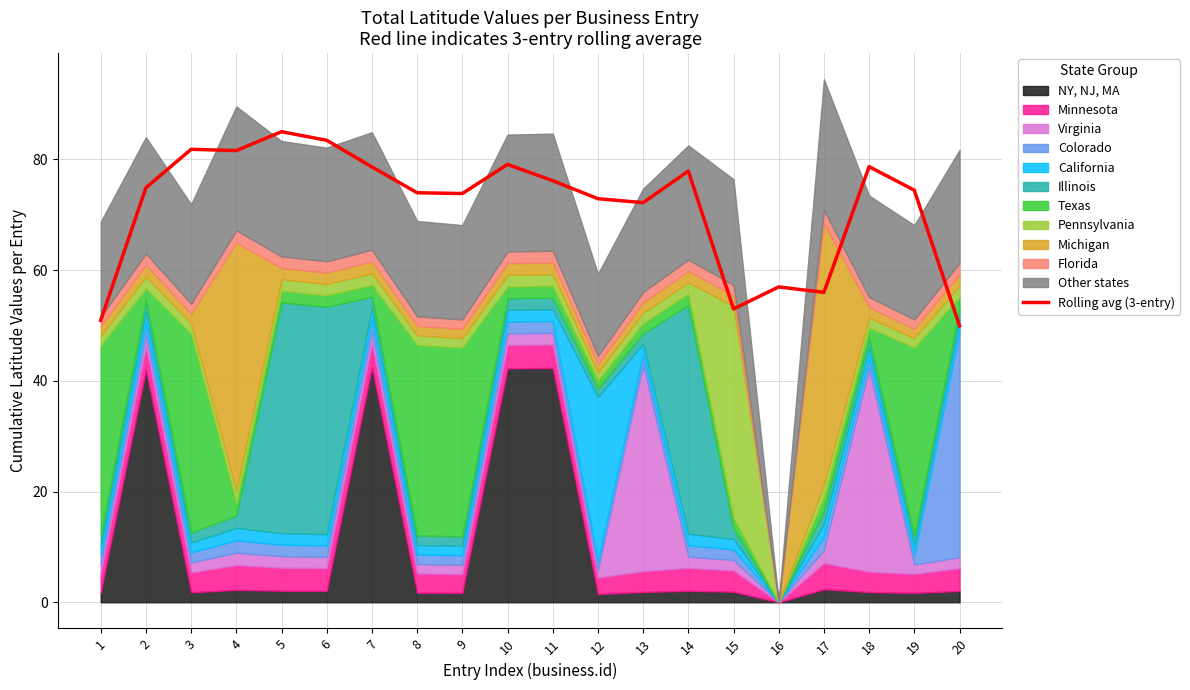

List the labels in order of value, smallest first.

20, 1, 15, 17, 16, 13, 12, 9, 8, 19, 2, 11, 14, 7, 18, 10, 4, 3, 6, 5